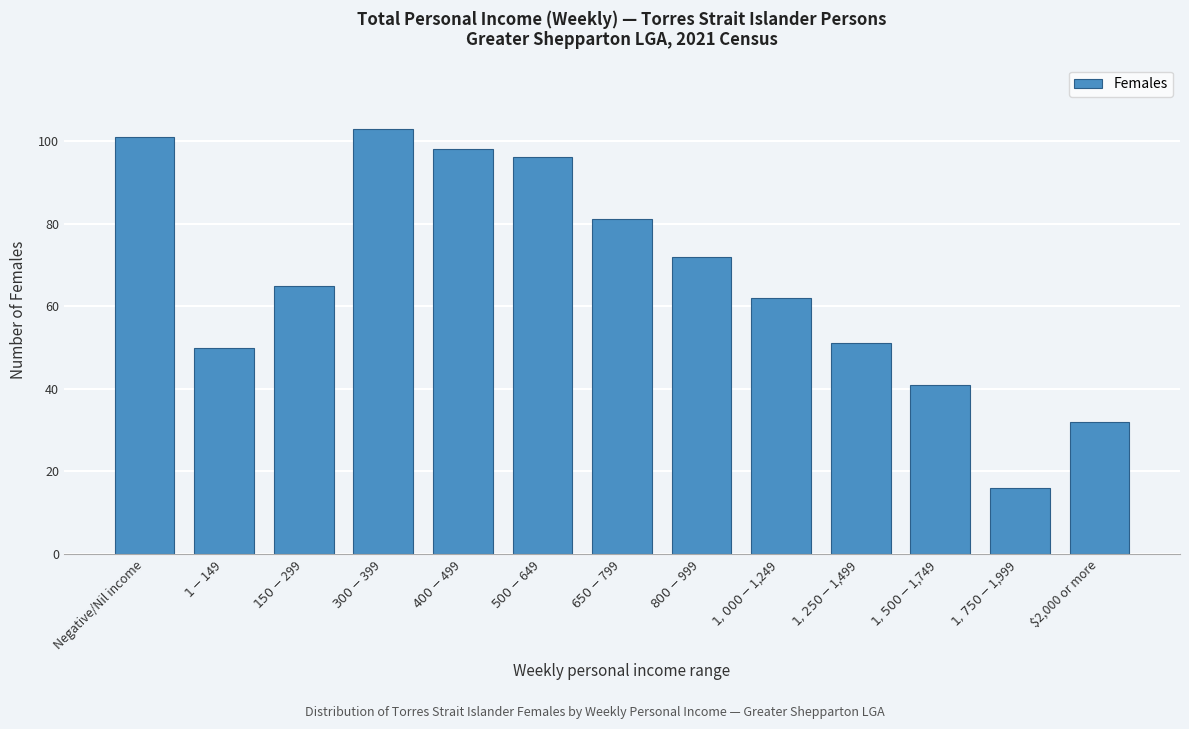

Reading right to left, extract all data points from this chart.

32	16	41	51	62	72	81	96	98	103	65	50	101